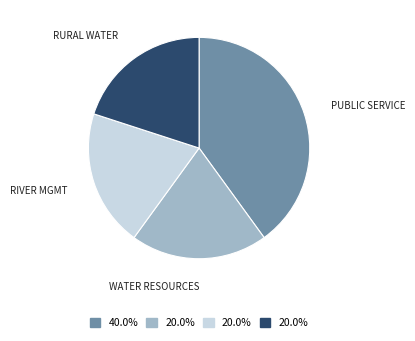

Is there any slice that represents more than half of the pie?

No